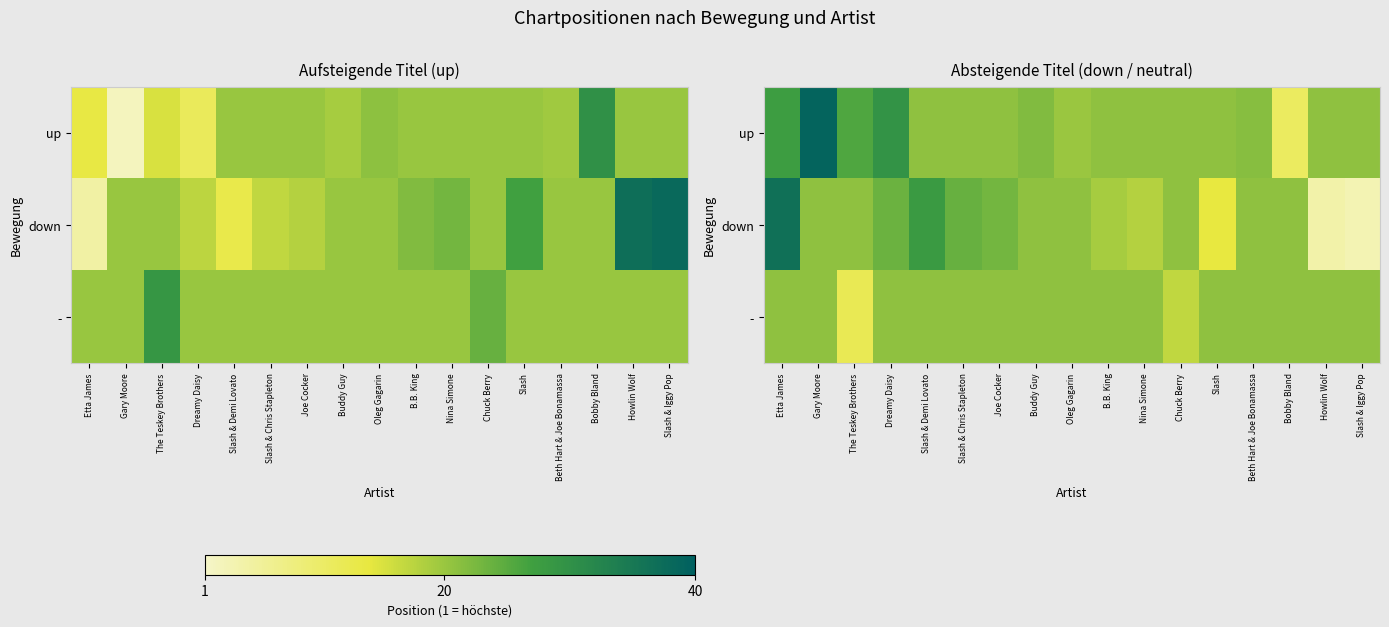

The - series shows 35.5 at Oleg Gagarin. True or false?

False